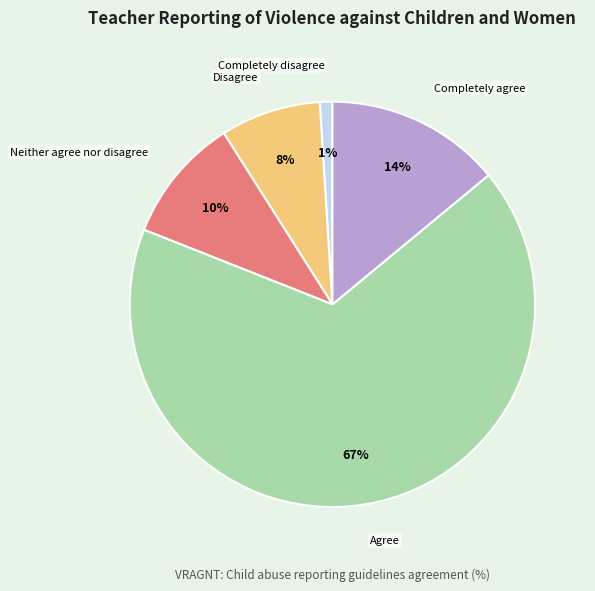

What percentage is the Completely disagree slice, to the nearest percent?

1%